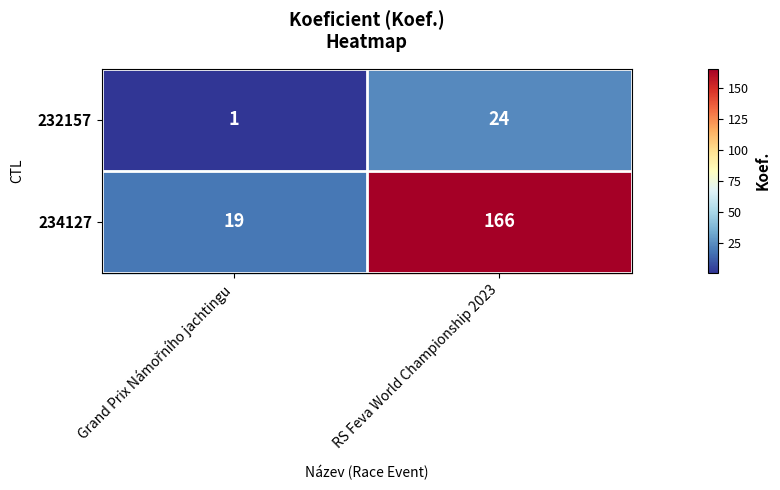

Which series has the widest spread of values?

234127